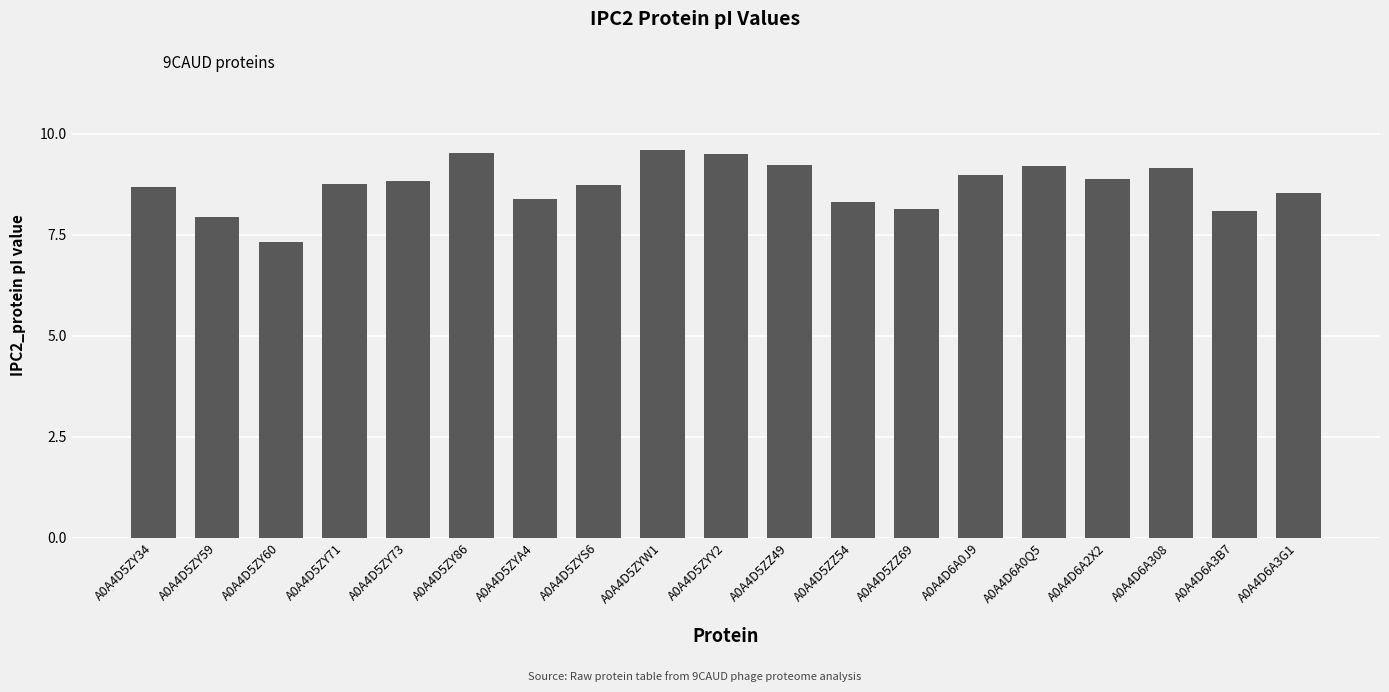

What is the difference between the values at A0A4D5ZYW1 and A0A4D5ZZ49?

0.4